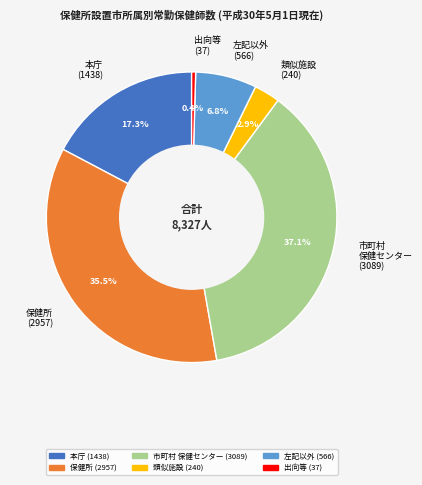

What percentage is NOT represented by 市町村 保健センター (3089)?

62.9%